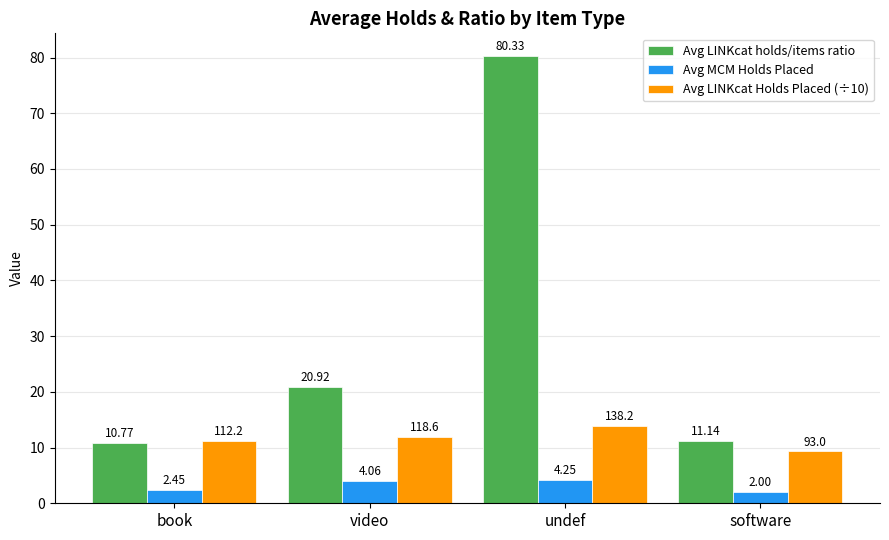

What is the average value of the Avg LINKcat holds/items ratio series?

30.8